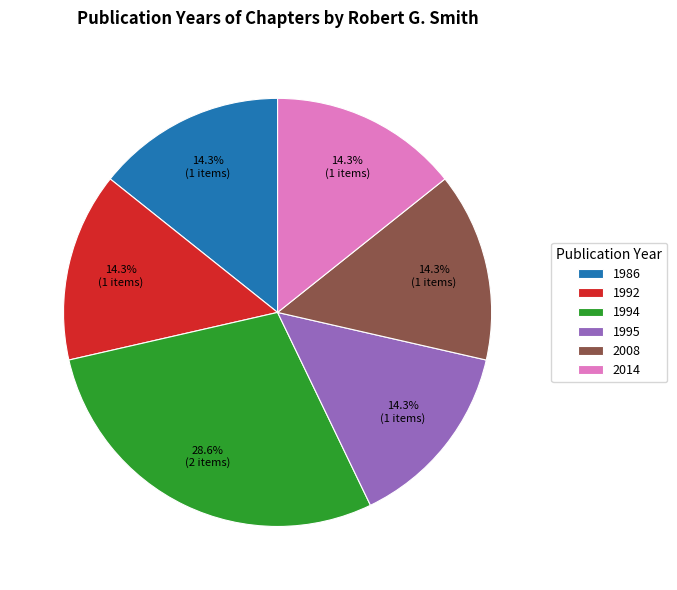

Which category has the biggest portion of the pie?

1994